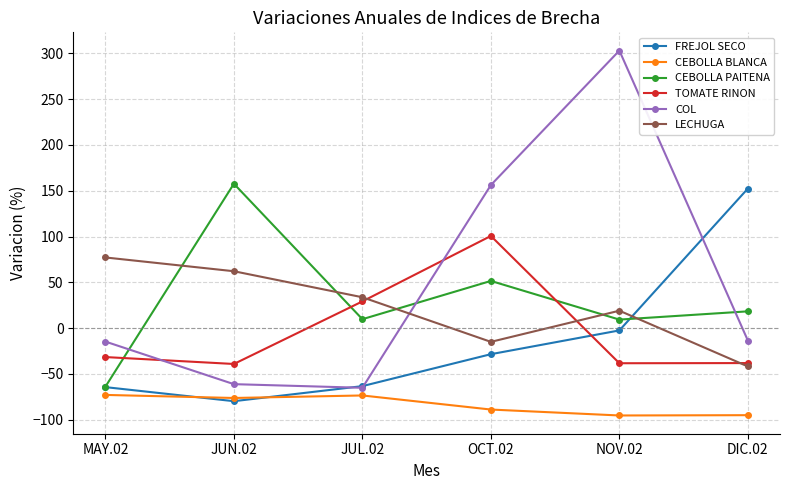

Is the value of CEBOLLA PAITENA at JUN.02 greater than the value of TOMATE RINON at OCT.02?

Yes